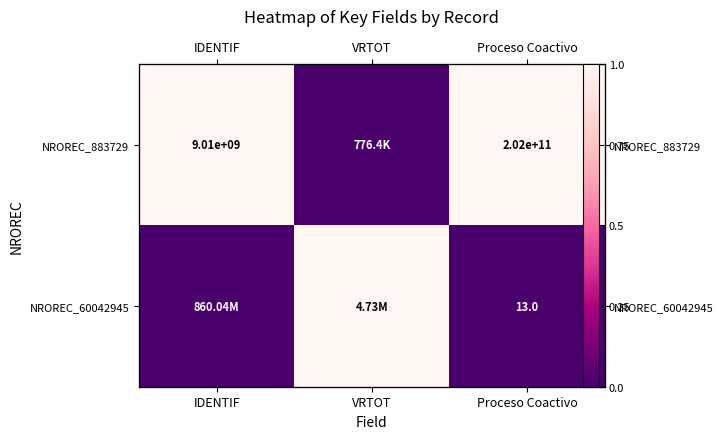

True or false: NROREC_883729 has a value of 0 at IDENTIF.

False